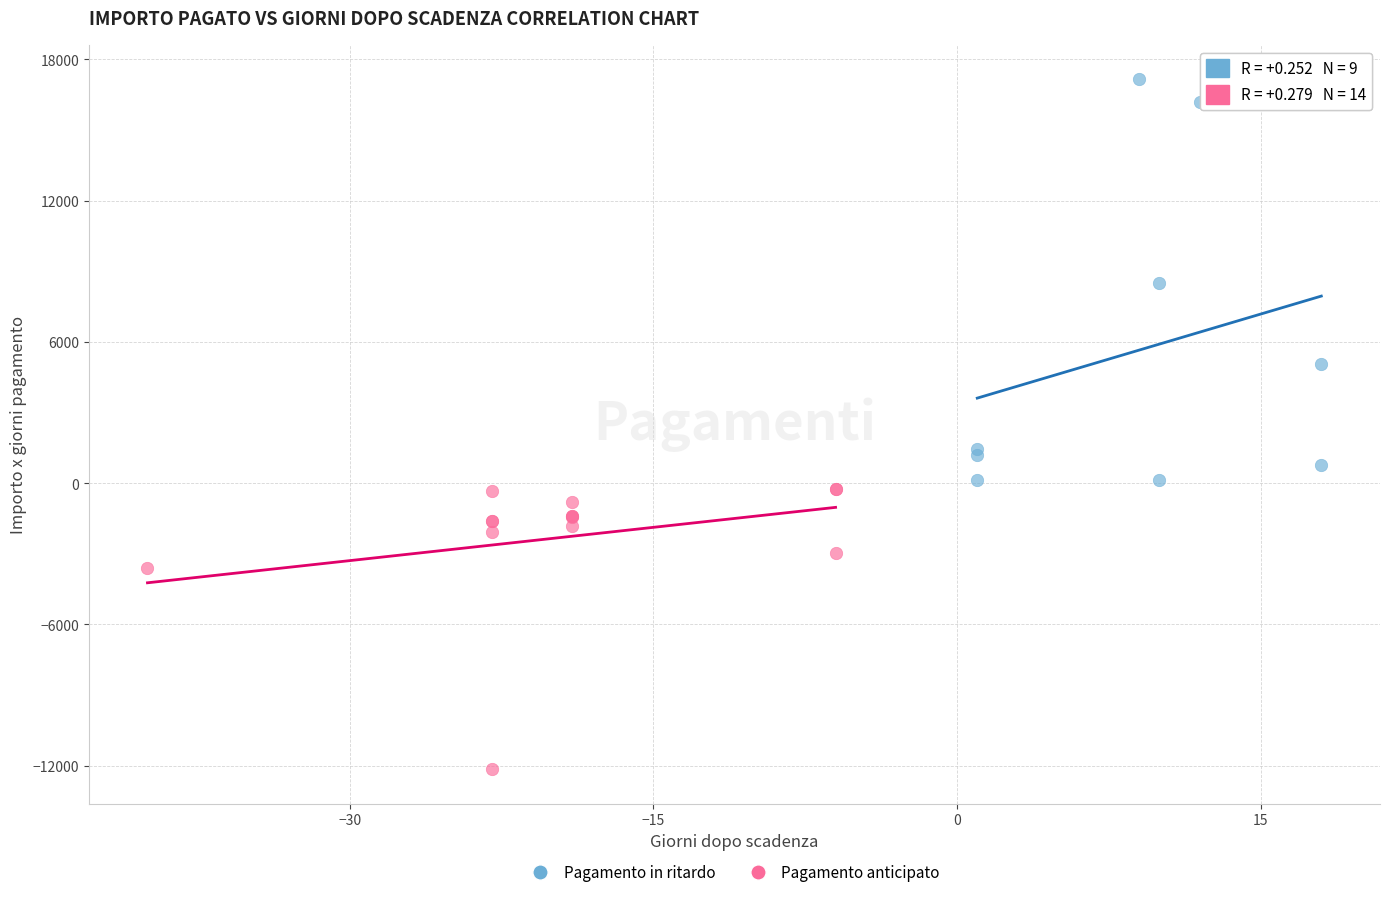

Which series reaches the minimum Y coordinate?

Pagamento anticipato